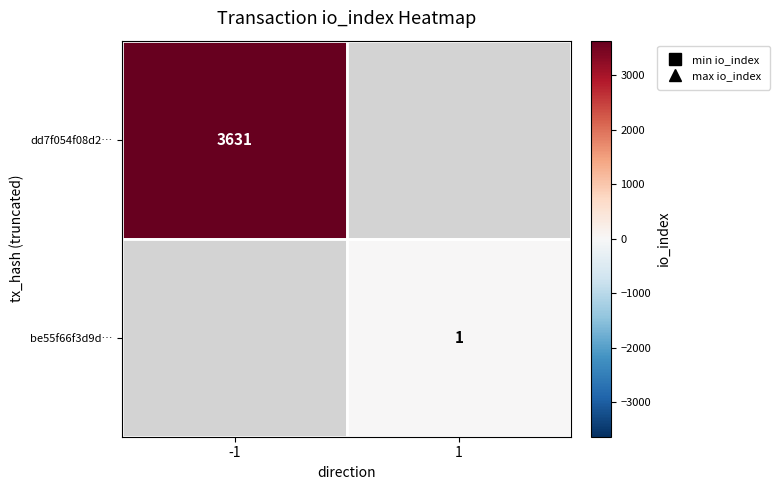

Rank the series by their maximum value, from highest to lowest.

dd7f054f08d2…, be55f66f3d9d…